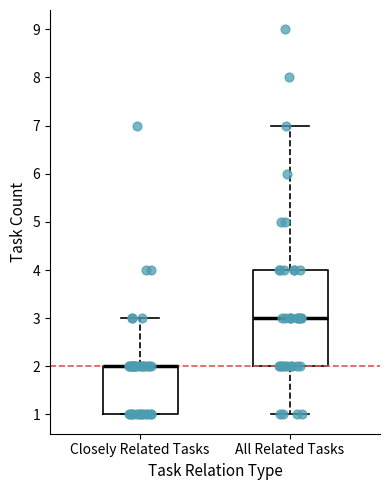

Where is the upper edge of the box for All Related Tasks on the y-axis? The values are not printed on the chart, so give them approximately, as read against the axis.

4